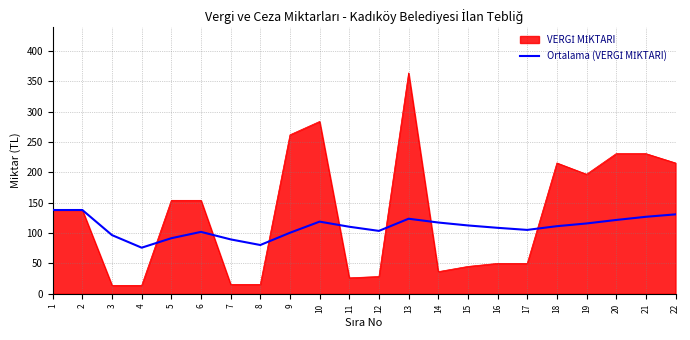

How many lines are shown in the chart?

2